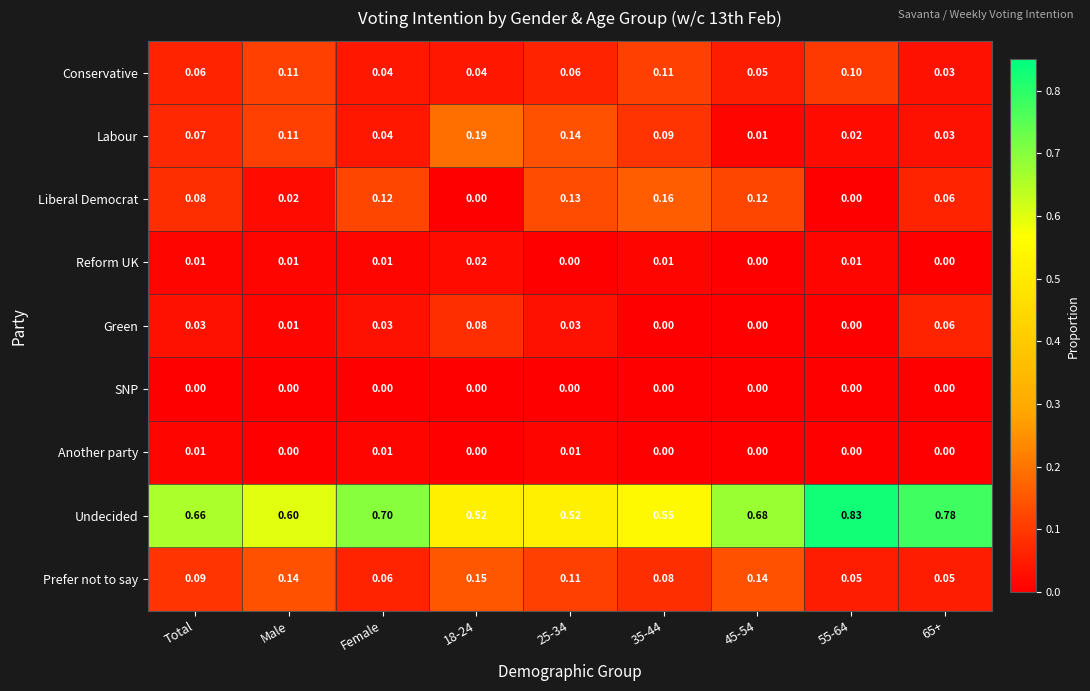

Which series has the largest range (max minus min)?

Undecided